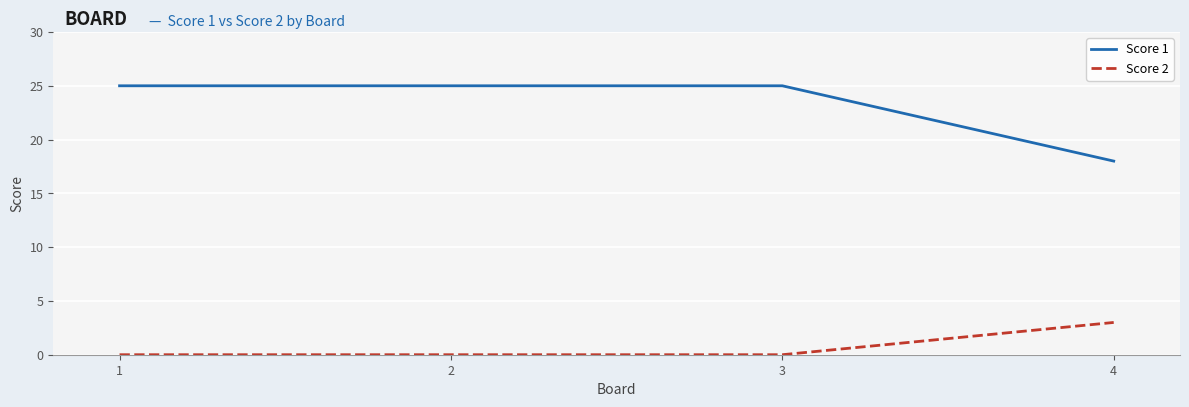

What is the lowest value of the Score 1 series?

18